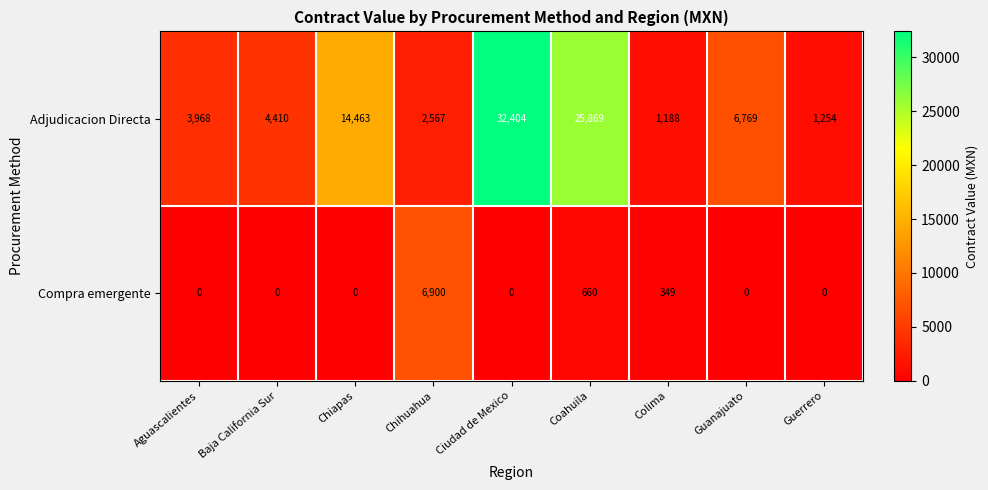

True or false: Adjudicacion Directa has a value of 666 at Colima.

False